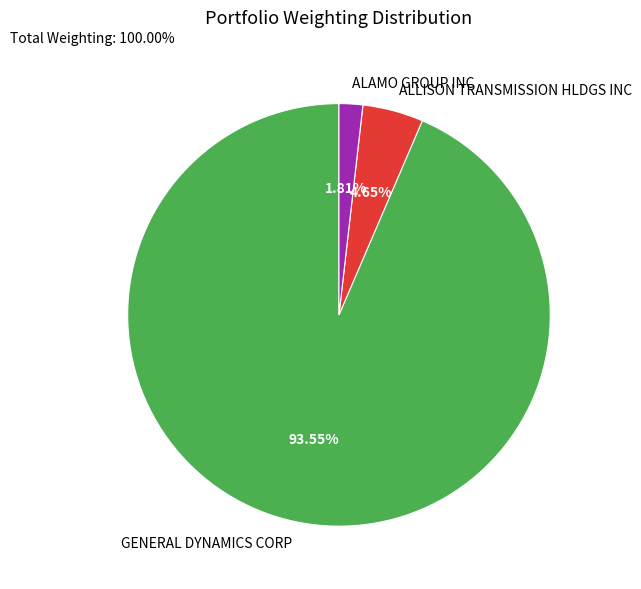

To the nearest percent, what is the average slice percentage?

33%